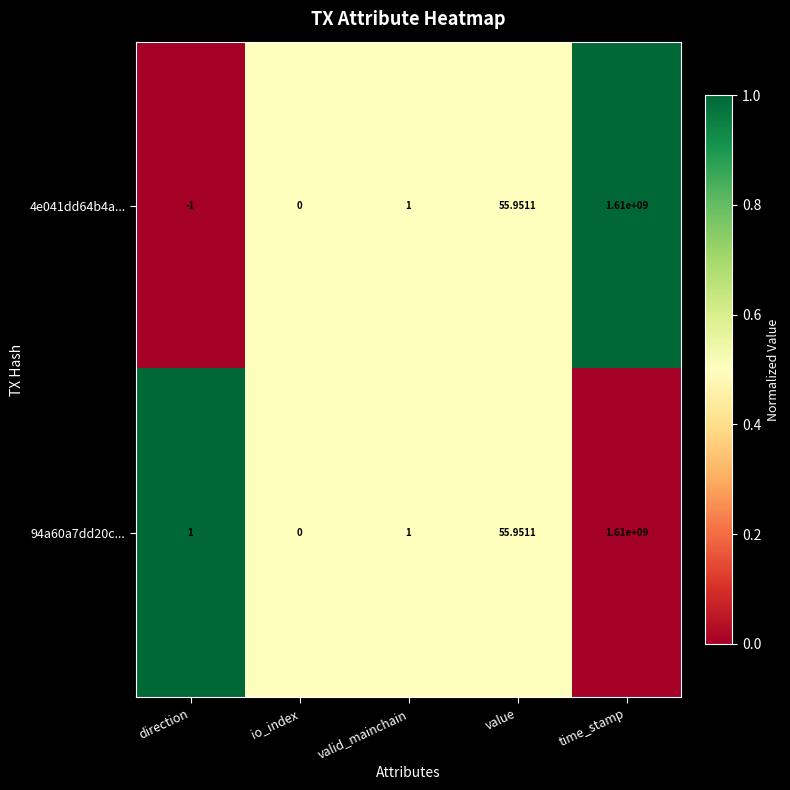

Where is 4e041dd64b4a... nearest to the value 804999999?

value